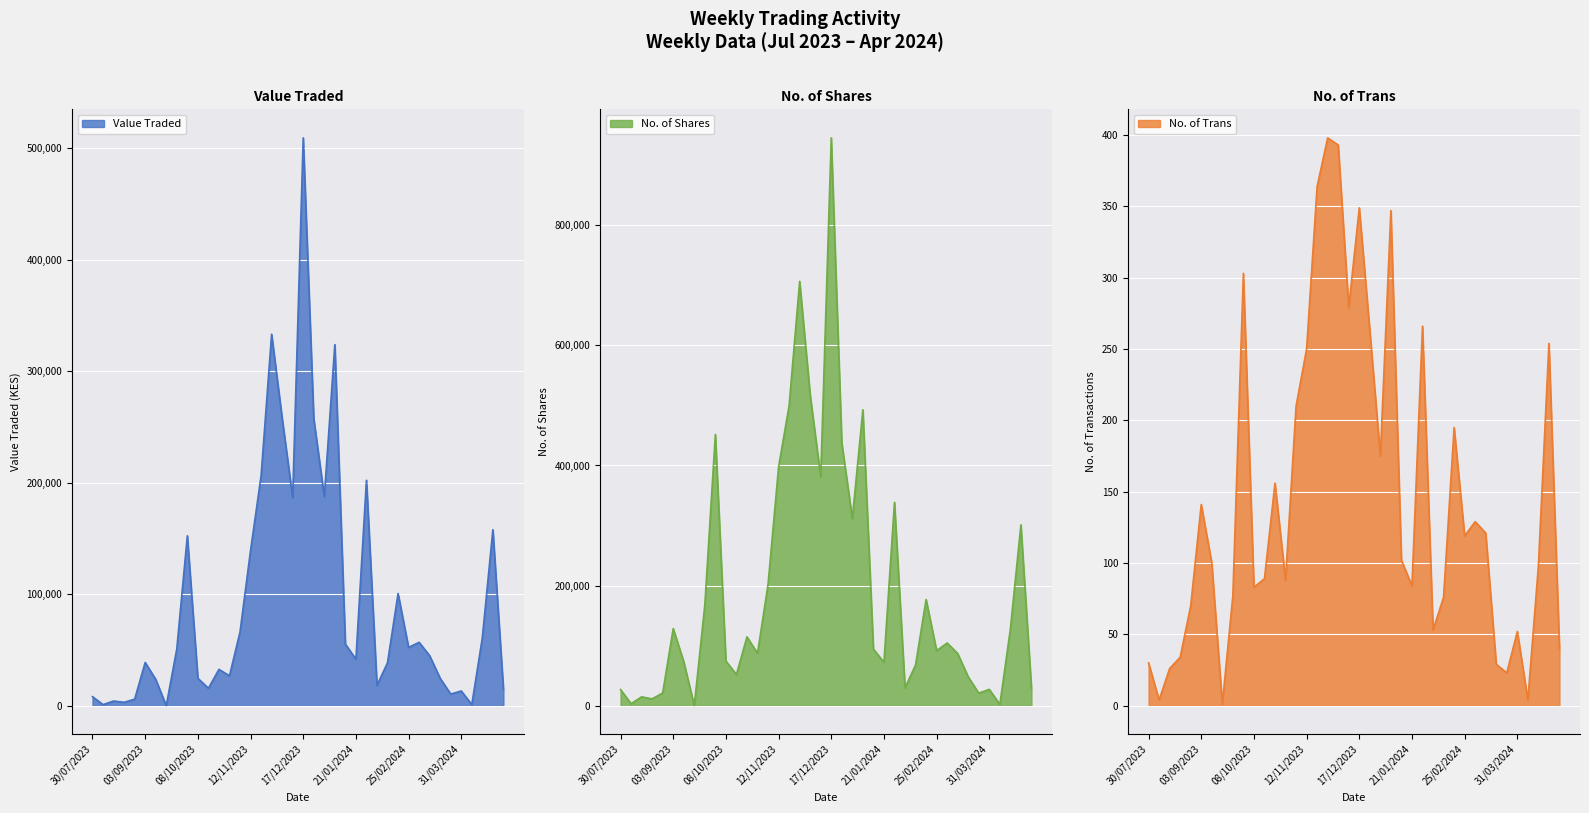

What is the spread (max minus min) of values at 31/03/2024?

27112